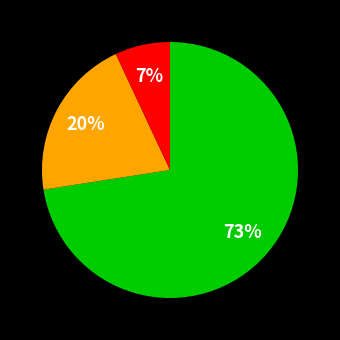

Is there any slice that represents more than half of the pie?

Yes